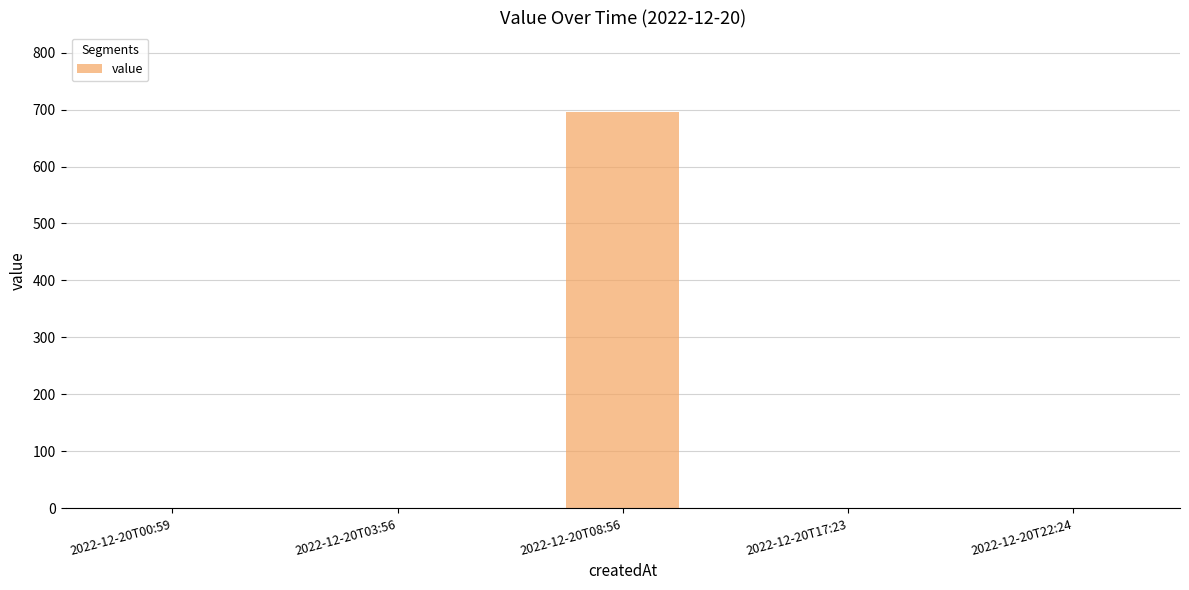

Which category has the highest value across all series?

2022-12-20T08:56